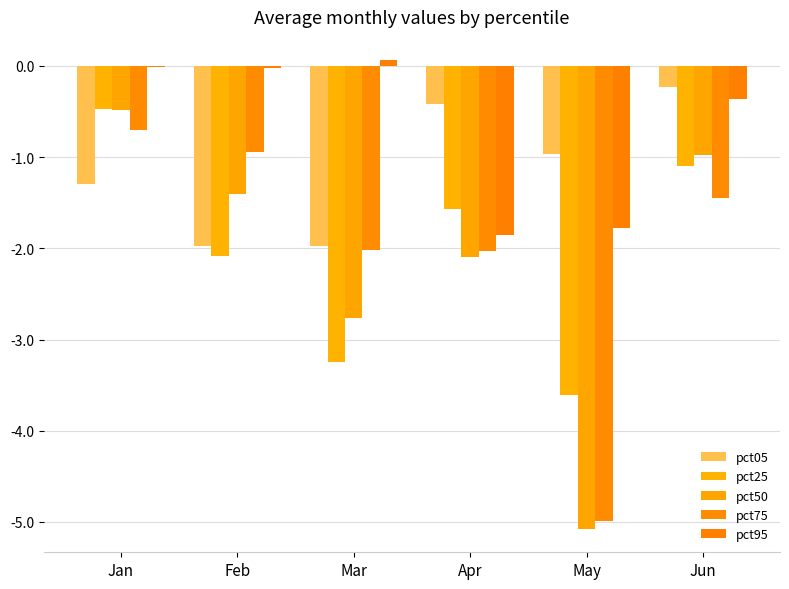

At which category is the sum across all series the highest?

Jan